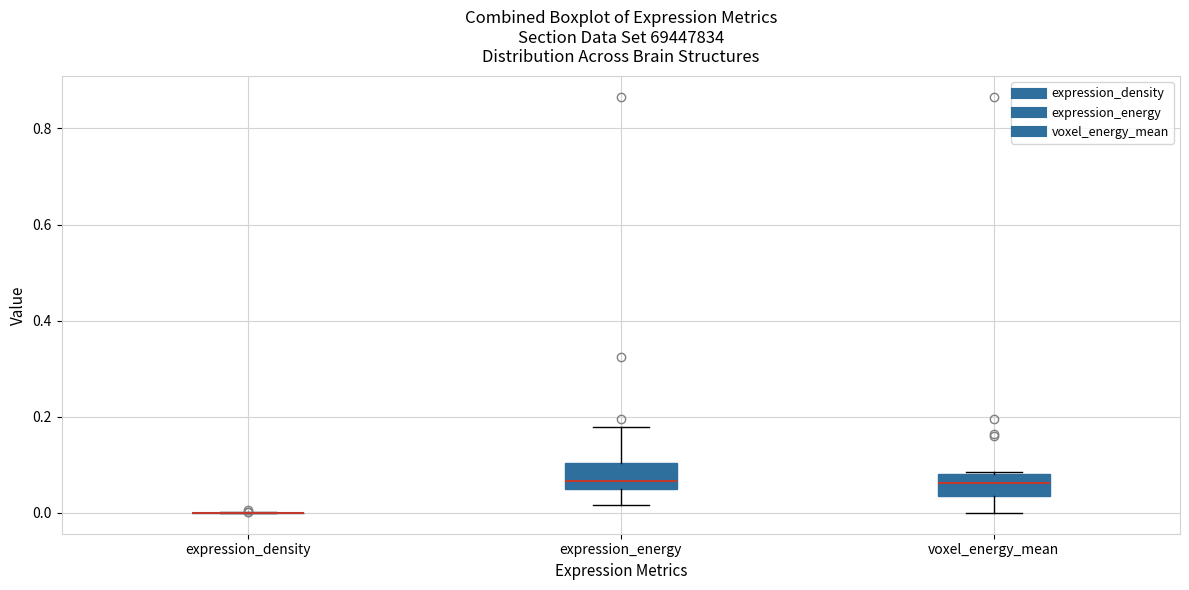

Reading left to right, transcribe this box plot: for each box, give where its median line is, the range the box spans, and where its two whiskers end, as read against the y-axis. The values are not printed on the chart, so give them approximately, as read against the axis.

expression_density: box collapsed to a line at 0.00, whiskers 0.00 to 0.00
expression_energy: median 0.06, box 0.04 to 0.10, whiskers 0.02 to 0.18
voxel_energy_mean: median 0.06, box 0.04 to 0.08, whiskers 0.00 to 0.08